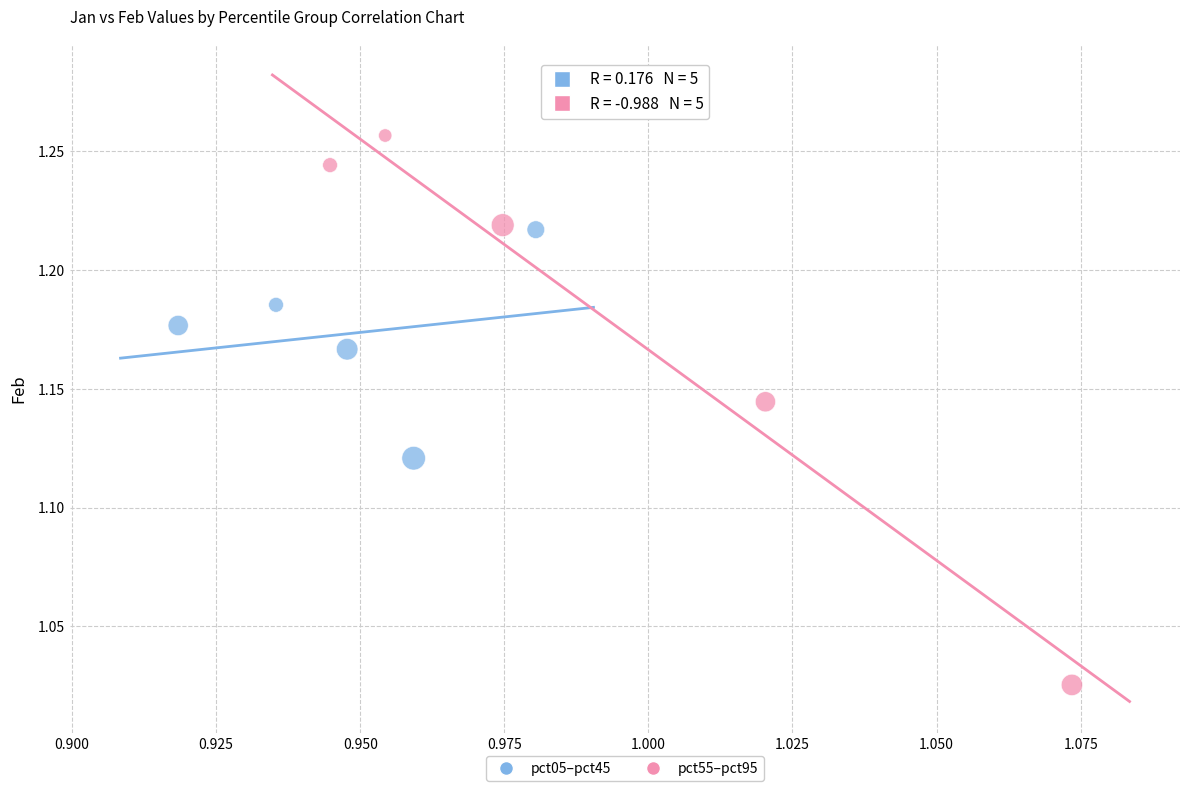

Which series contains the highest Y value?

pct55–pct95